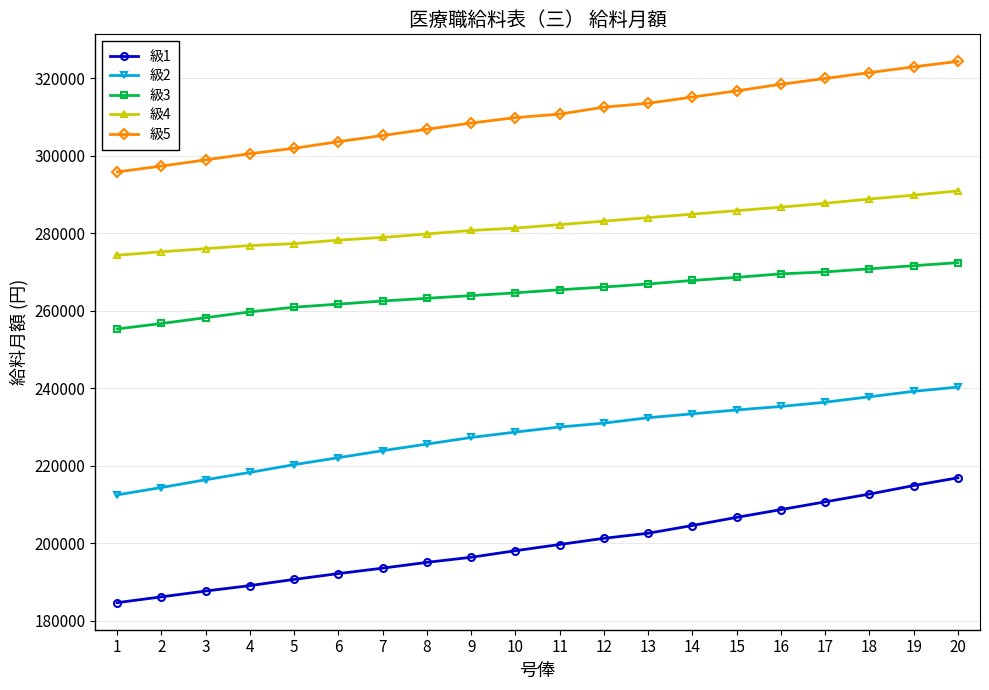

Is the value of 級2 at 15 greater than the value of 級5 at 6?

No